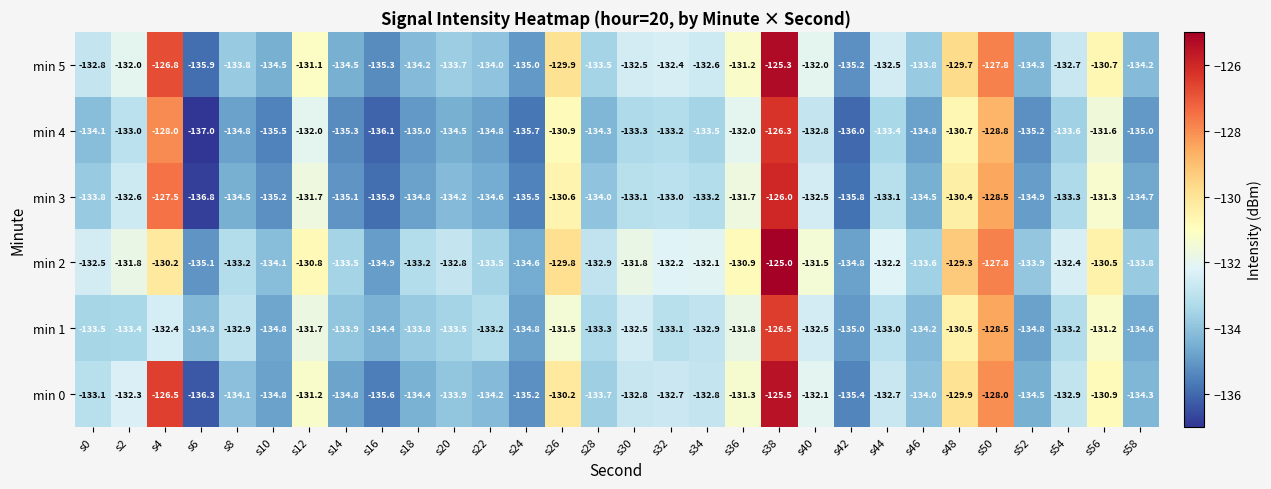

Rank the series by their maximum value, from lowest to highest.

min 1, min 4, min 3, min 0, min 5, min 2